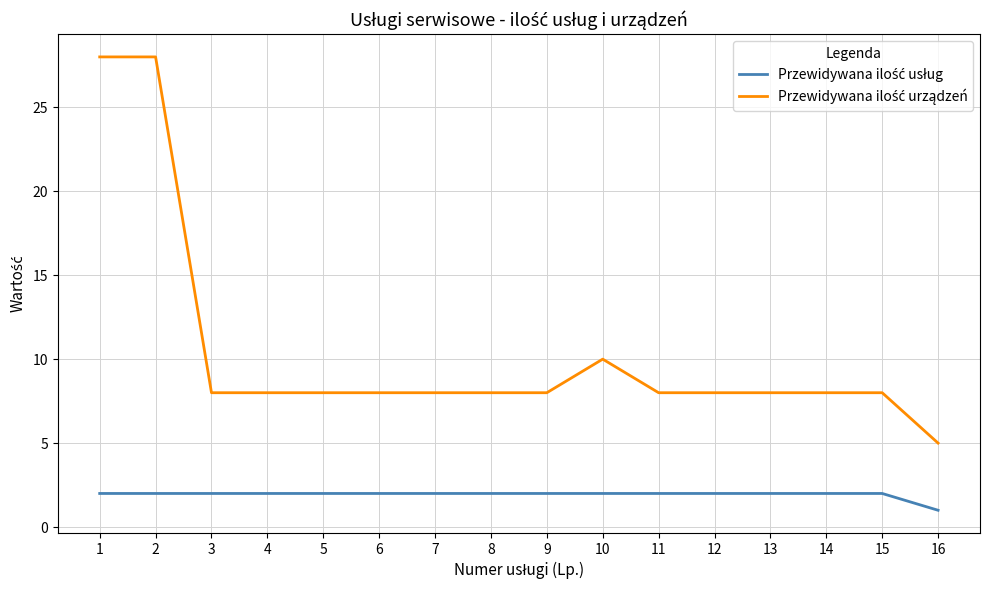

Which category has the lowest value across all series?

16